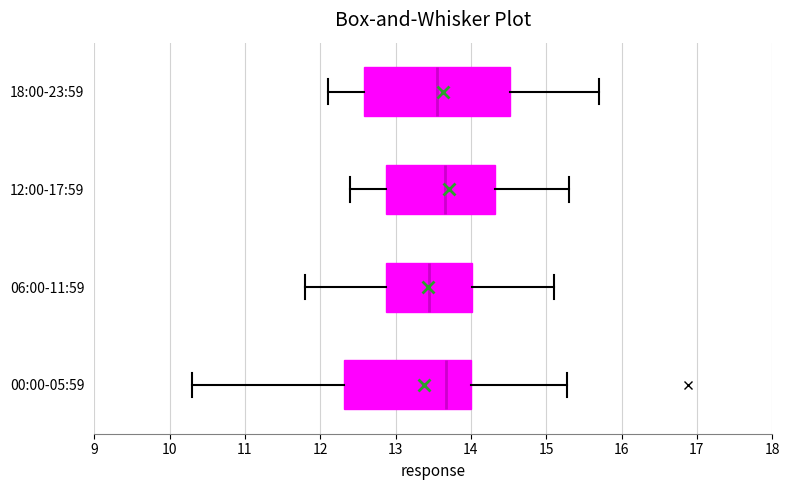

Where is the left edge of the box for 00:00-05:59 on the x-axis? The values are not printed on the chart, so give them approximately, as read against the axis.

12.3